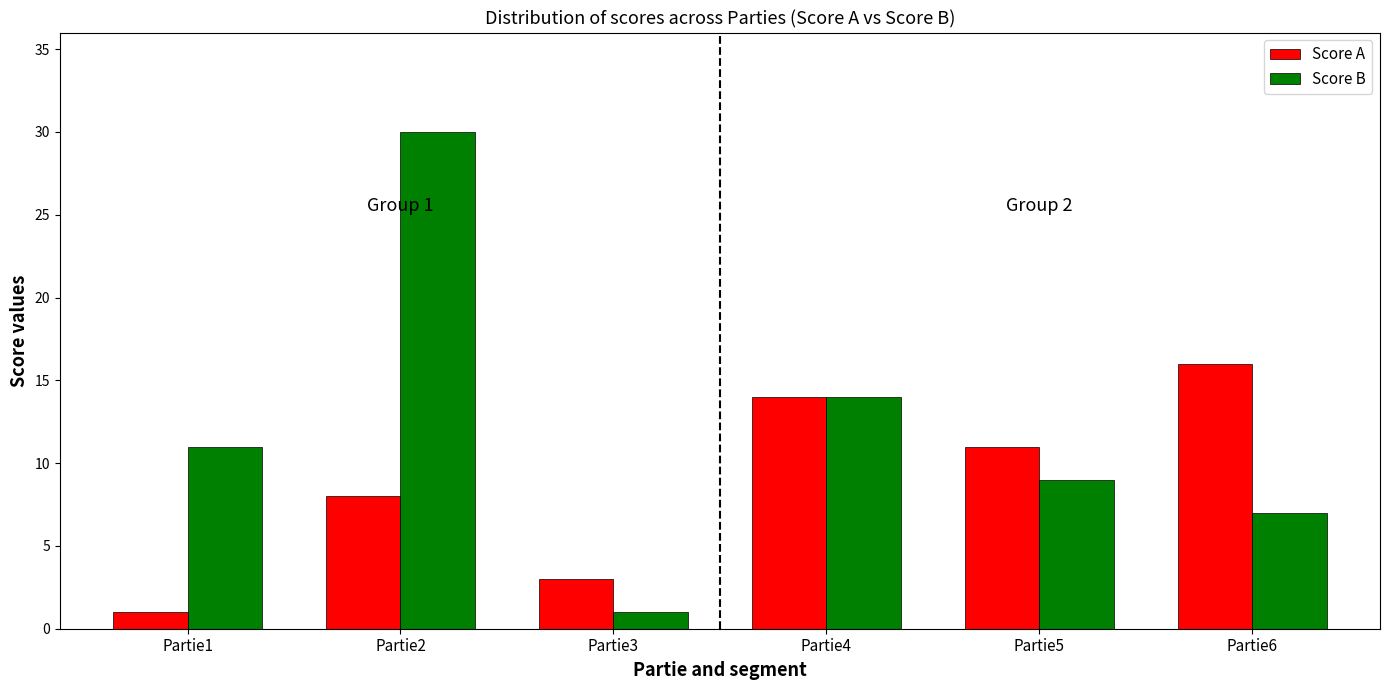

Which series changed the most between Partie1 and Partie2?

Score B